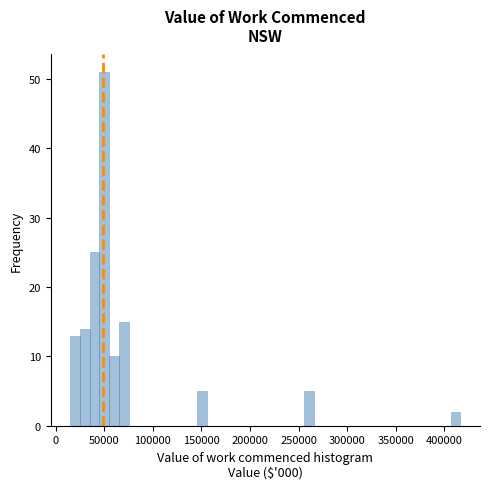

Read against the x-axis, roughly where is the centre of the tallest bar?

50000